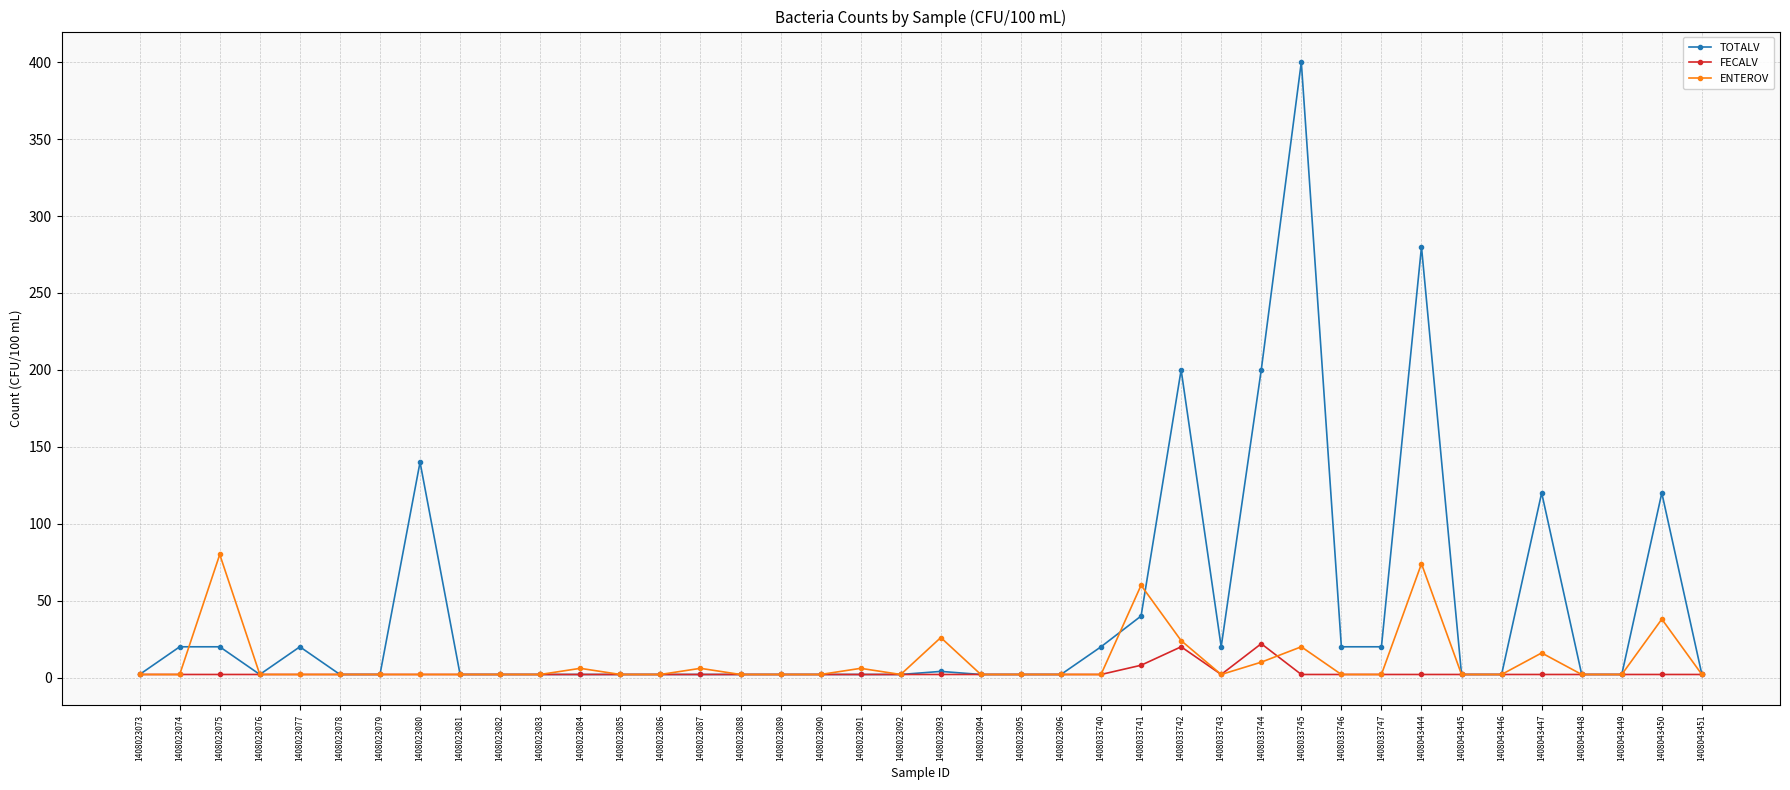

The ENTEROV series shows 2 at 1408023089. True or false?

True